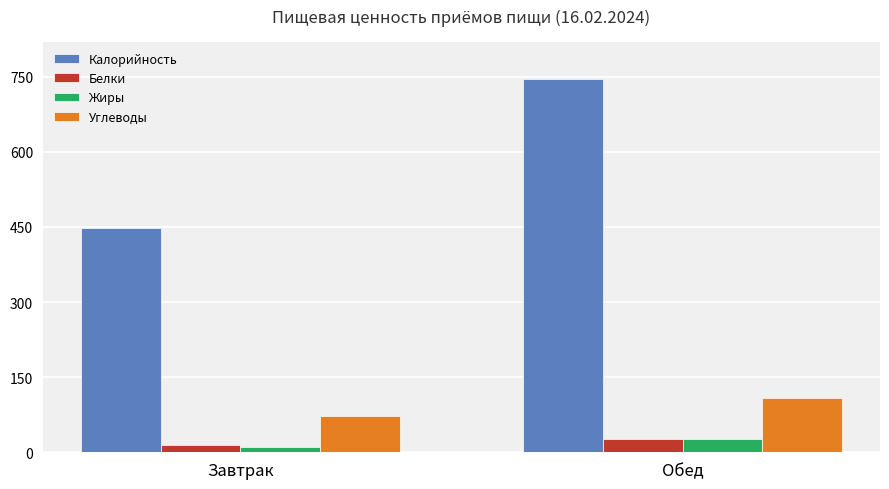

What is the label of the 1st bar from the left?

Завтрак